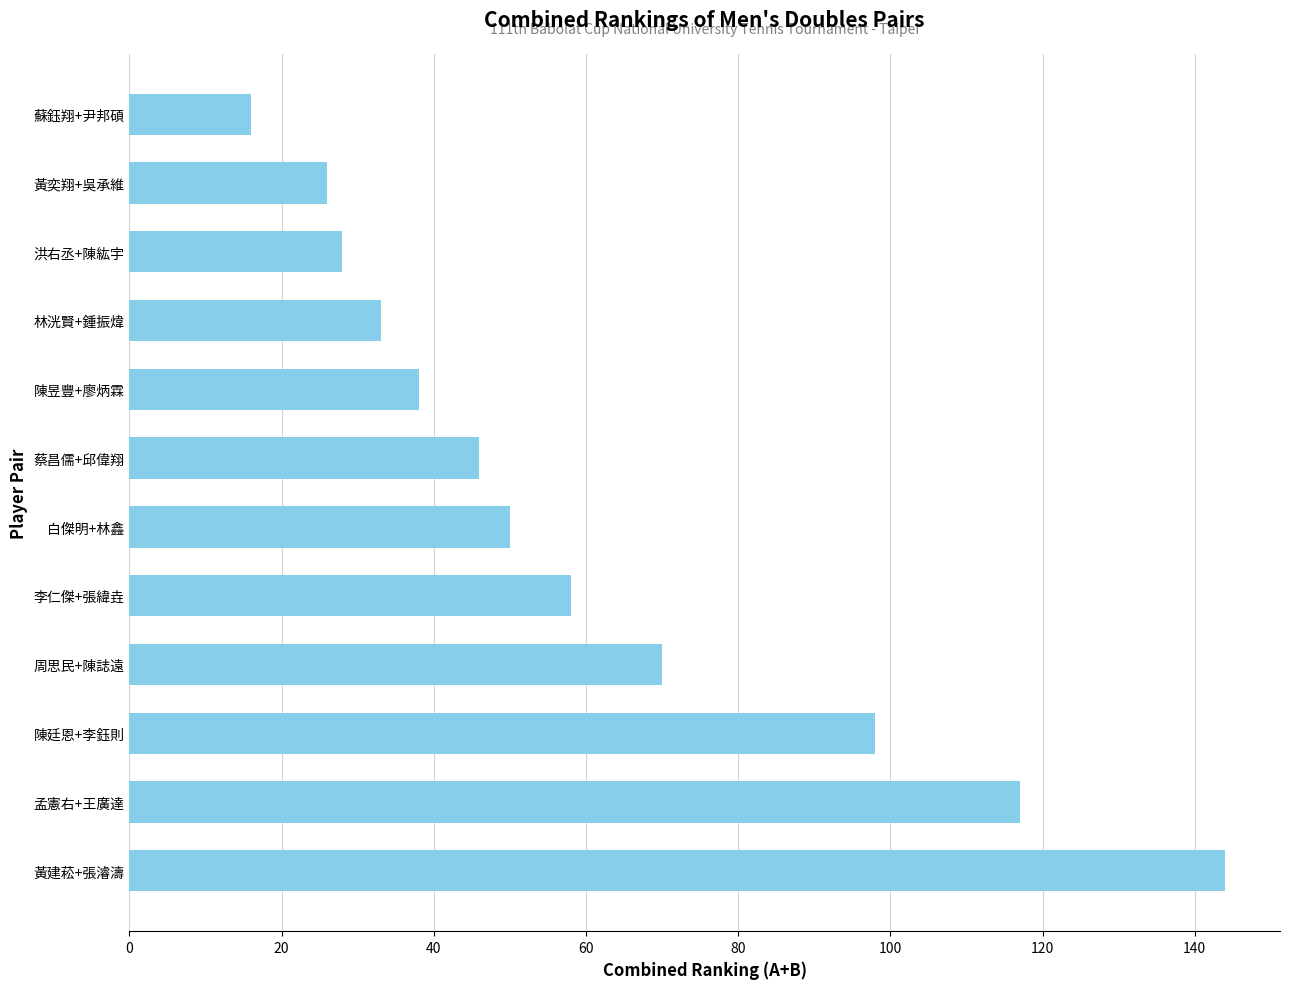

List the labels in order of value, smallest first.

蘇鈺翔+尹邦碩, 黃奕翔+吳承維, 洪右丞+陳紘宇, 林洸賢+鍾振煒, 陳昱豐+廖炳霖, 蔡昌儒+邱偉翔, 白傑明+林鑫, 李仁傑+張緯垚, 周思民+陳誌遠, 陳廷恩+李鈺則, 孟憲右+王廣達, 黃建菘+張濬濤